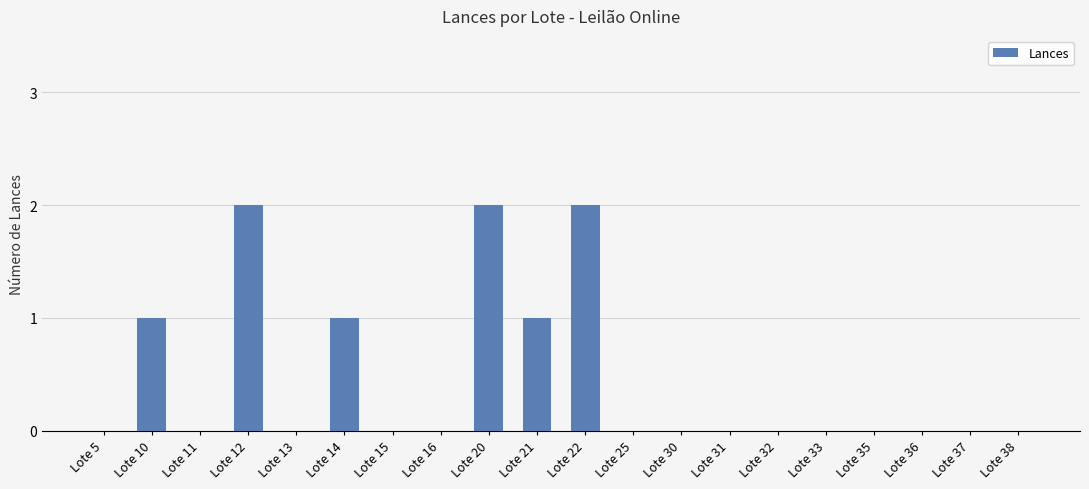

How many data points does each series have?

20